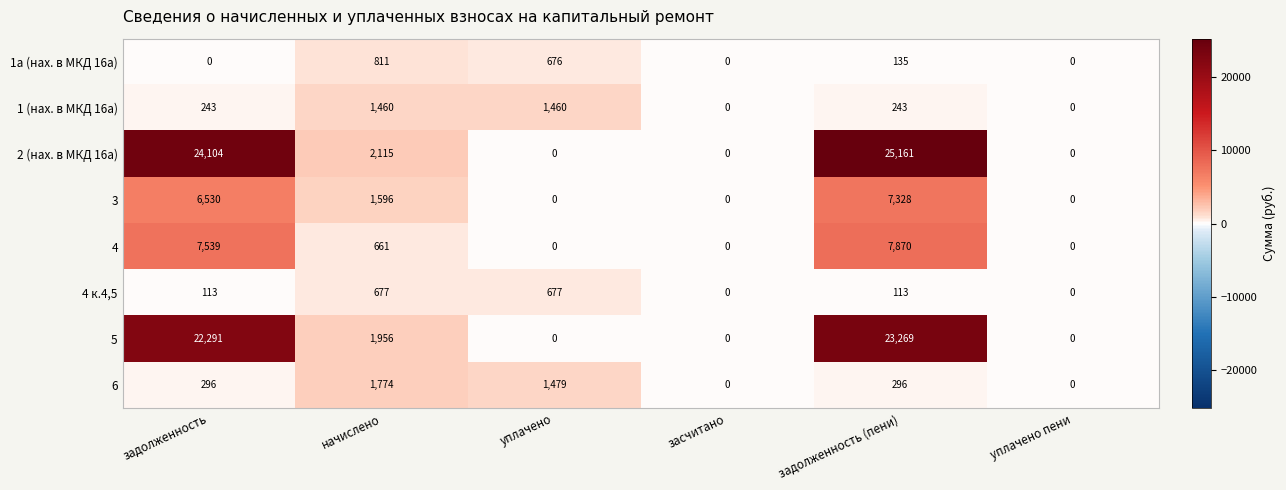

Where is 2 (нах. в МКД 16а) nearest to the value 12580?

начислено